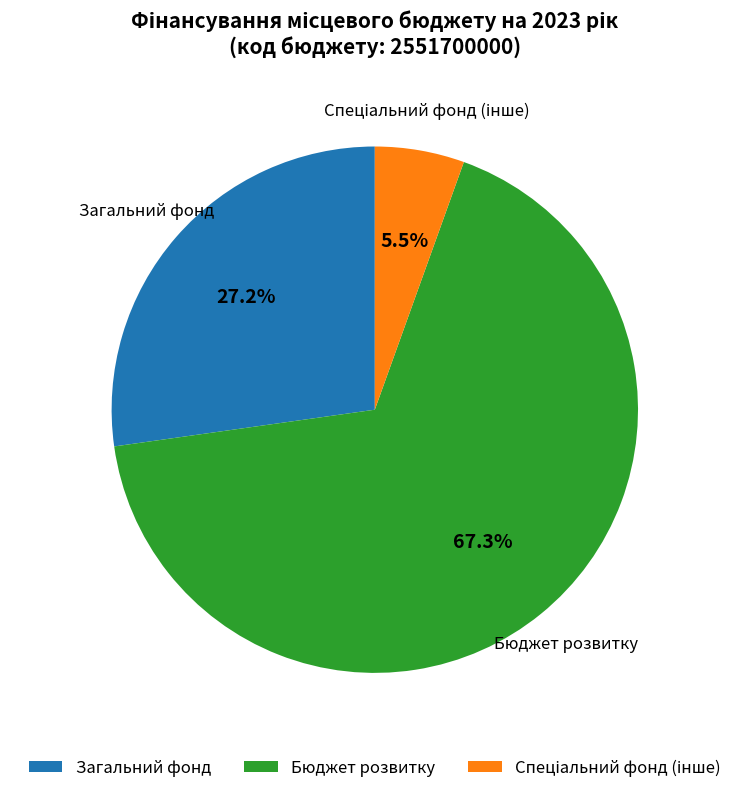

Is there any slice that represents more than half of the pie?

Yes